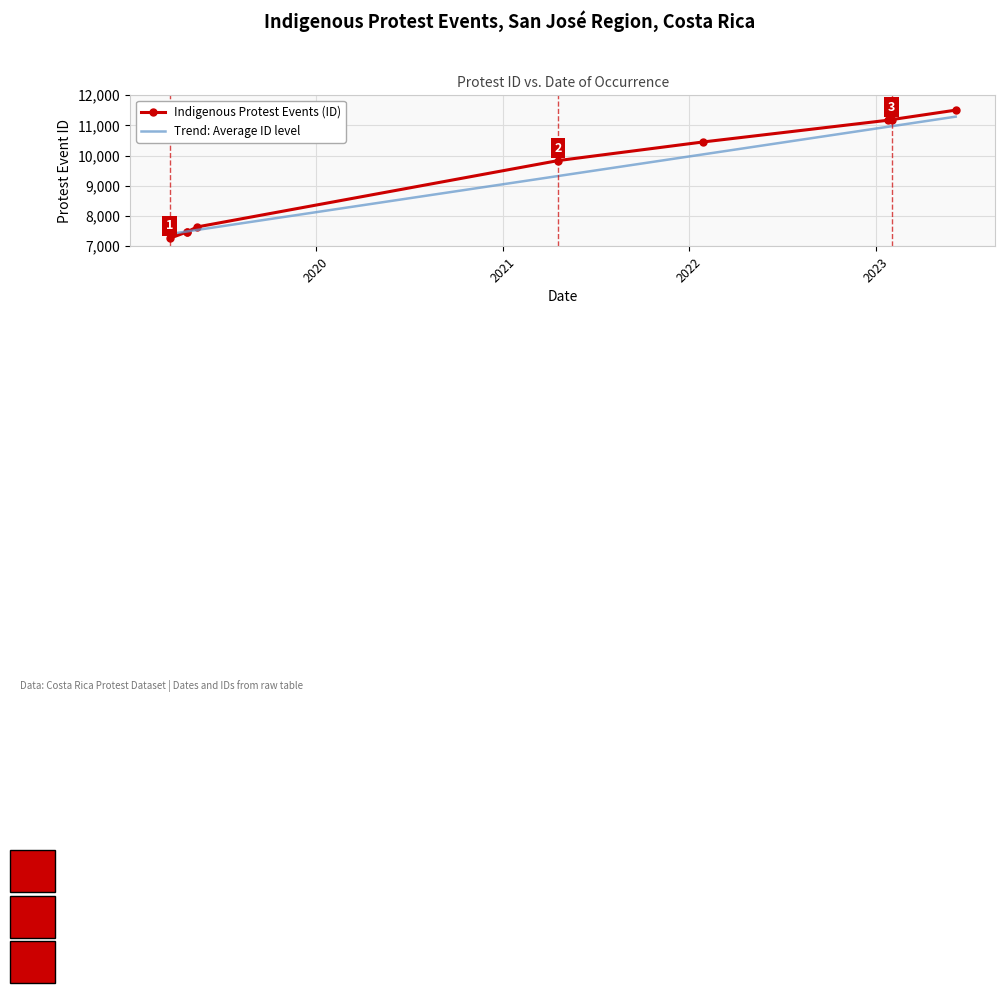

At which category does the chart reach its peak across all series?

2023-06-07